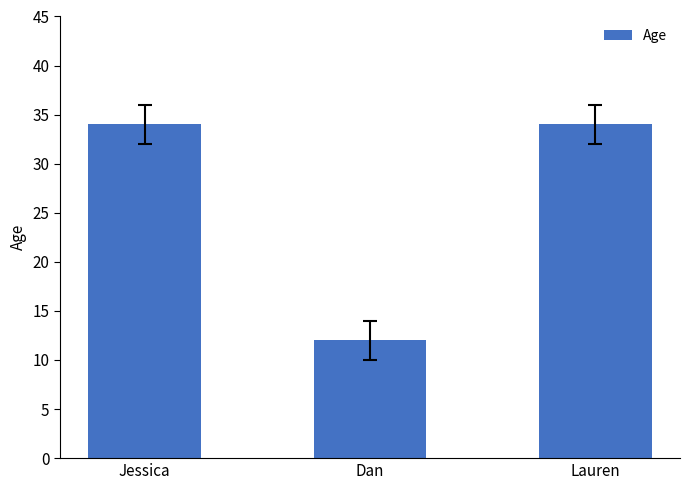

Reading left to right, what are all the values shown in this chart?

34	12	34